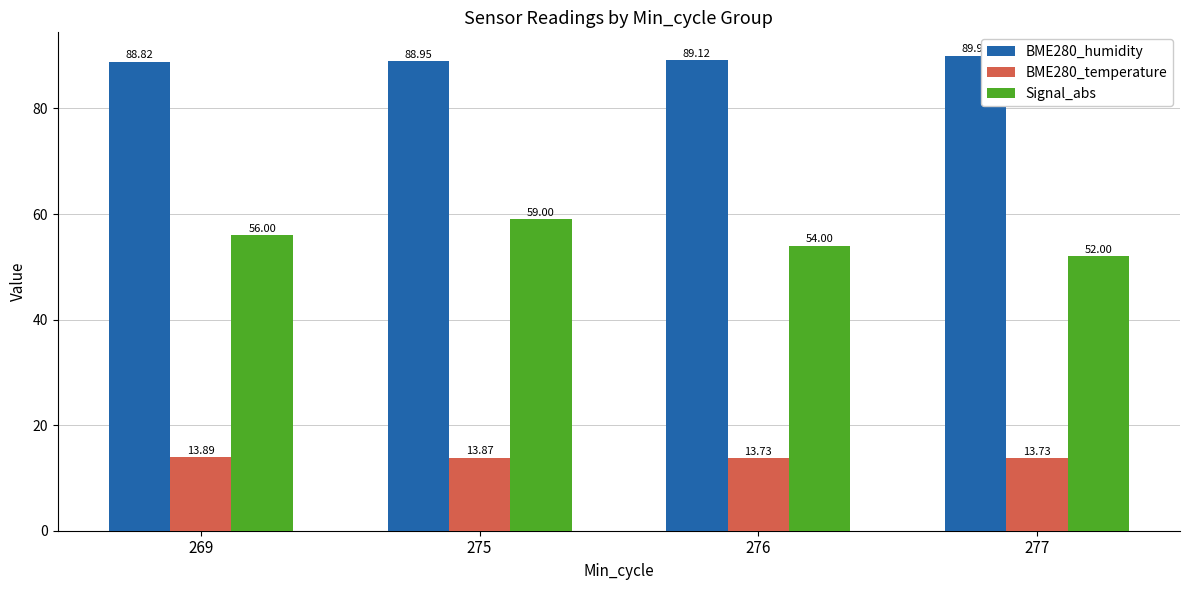

True or false: BME280_humidity has a value of 120.7 at 276.

False